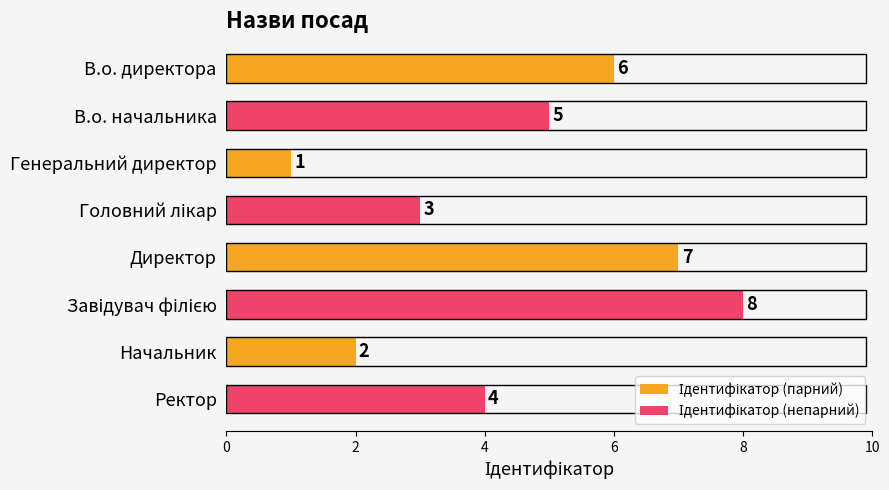

What is the maximum value shown in the chart?

8